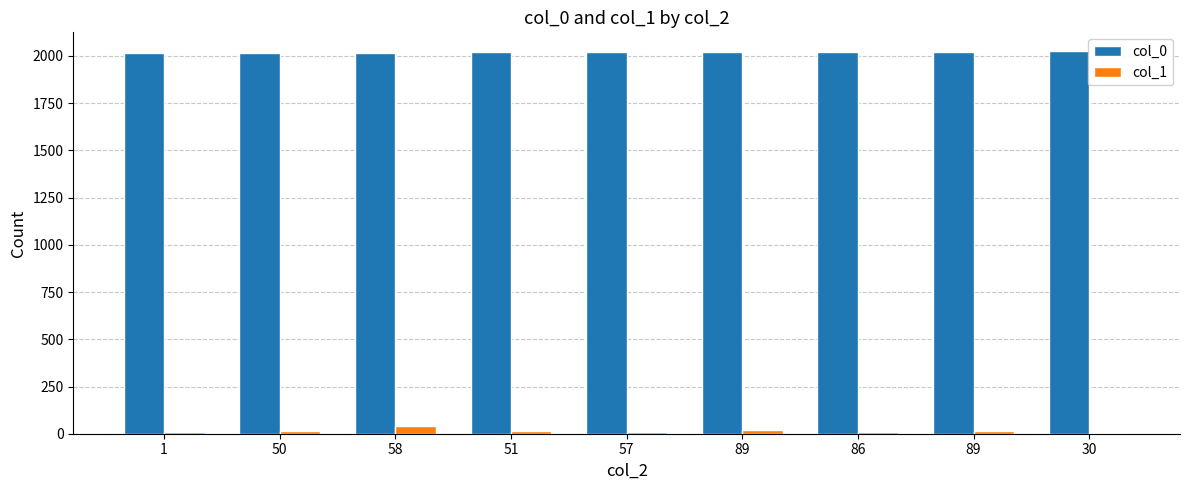

How many categories are shown in the chart?

9